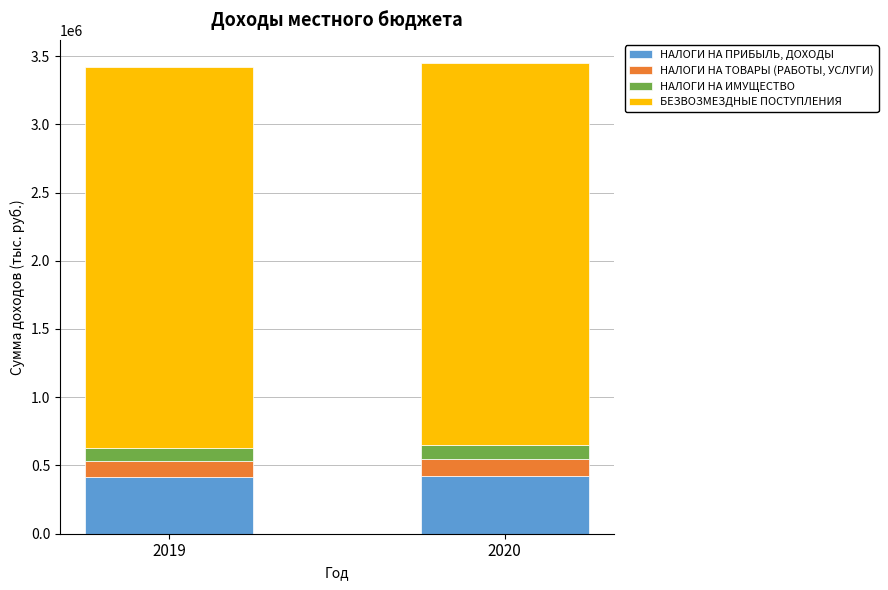

What is the sum of all НАЛОГИ НА ПРИБЫЛЬ, ДОХОДЫ values?

837200